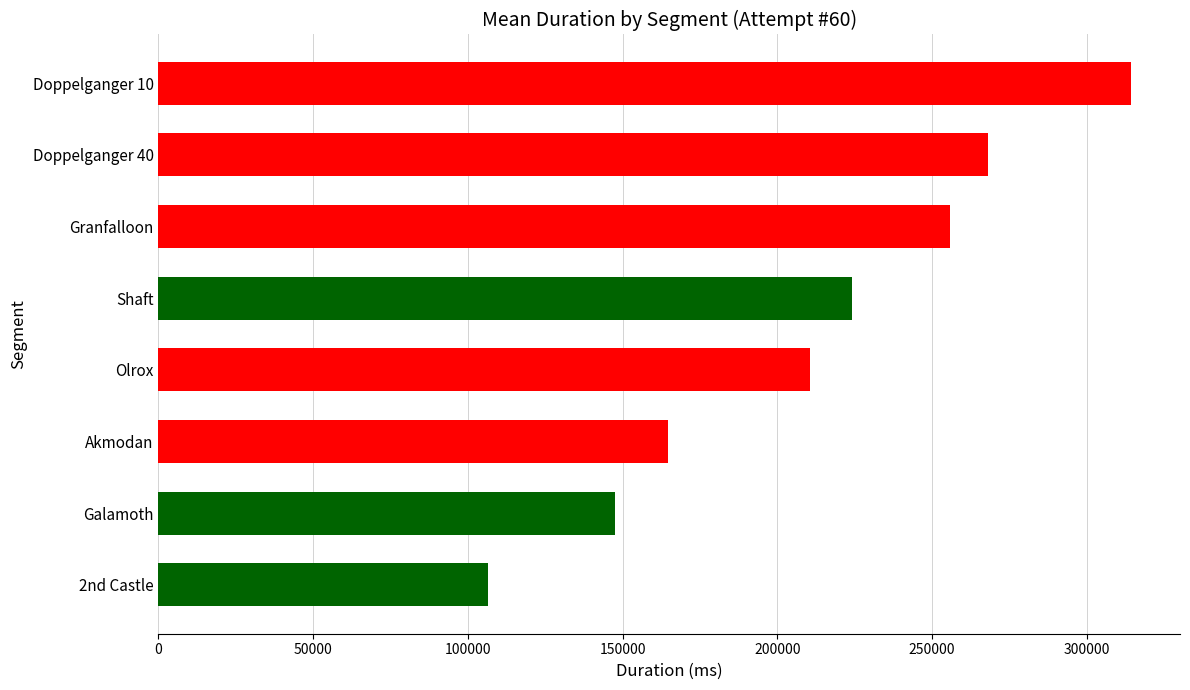

How many data points are less than 224237?

4